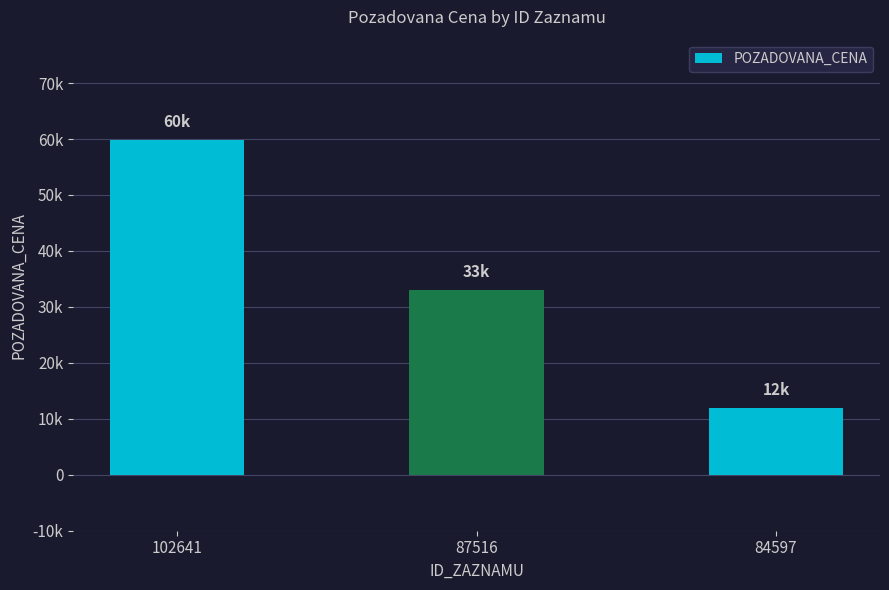

Where does the data first go above 33000?

102641